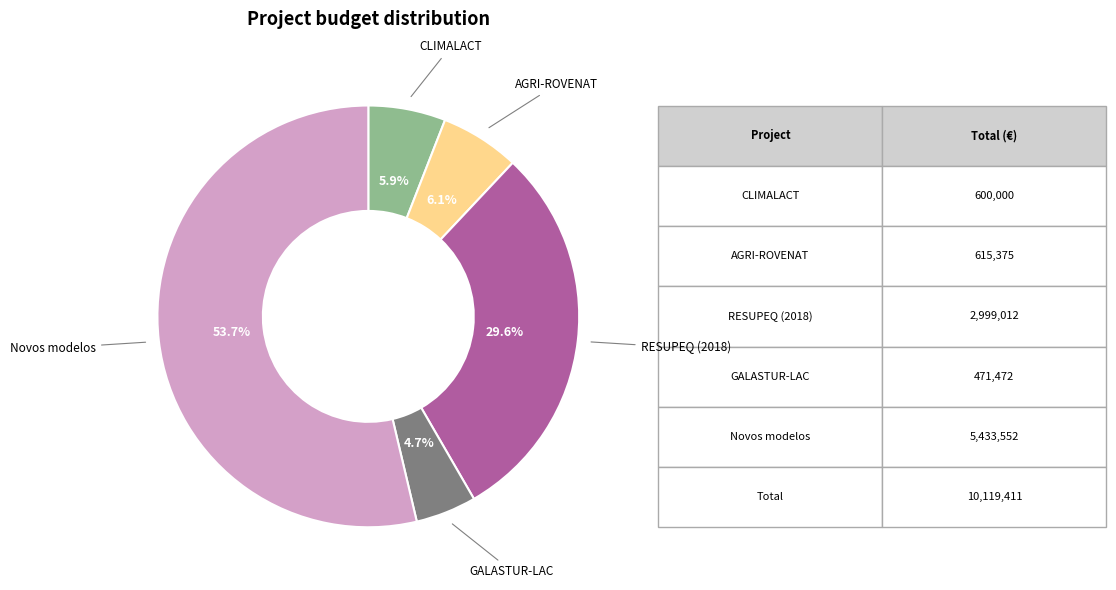

What is the largest slice in the pie chart?

Novos modelos